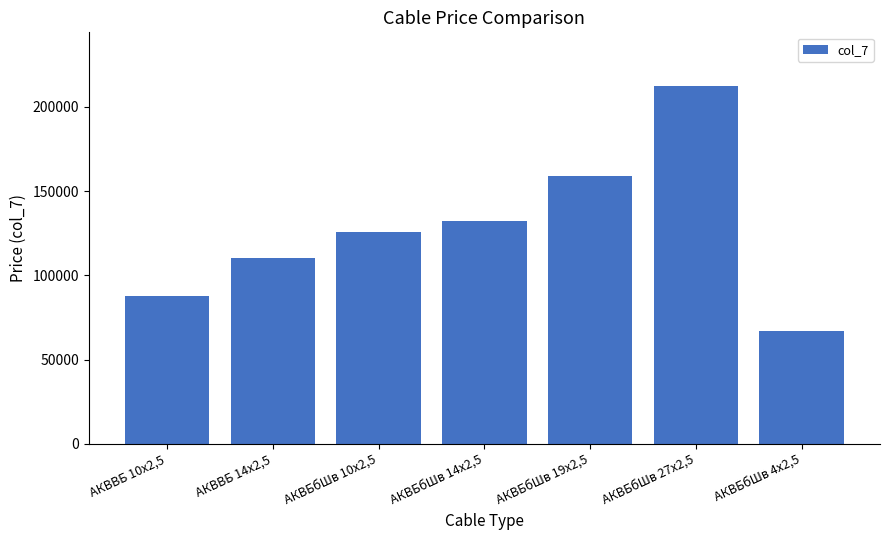

Is it true that the value at АКВБбШв 27х2,5 is 212446?

True